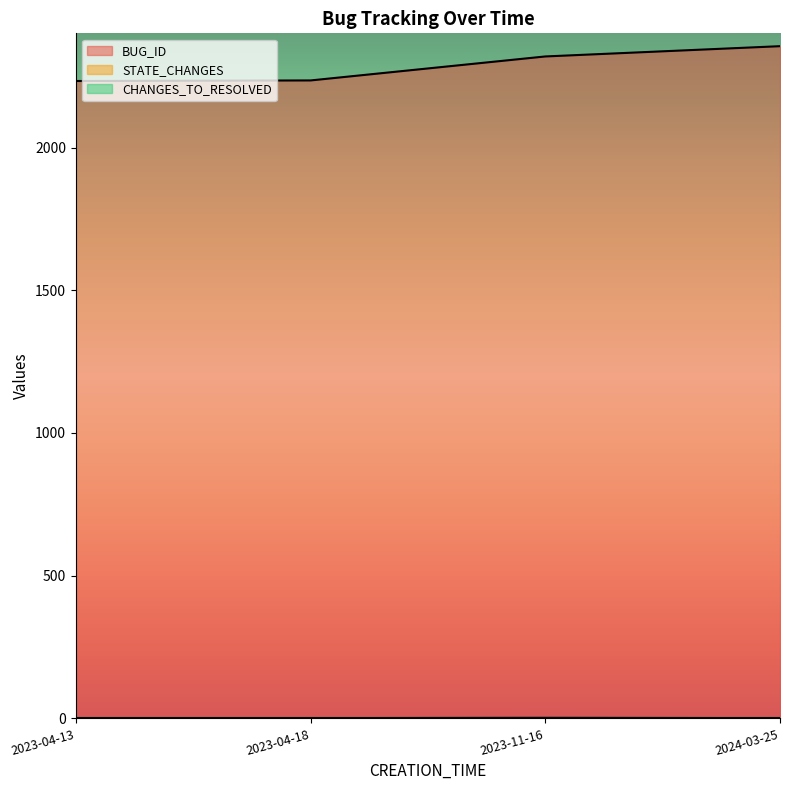

How many STATE_CHANGES values are between 1 and 2?

4